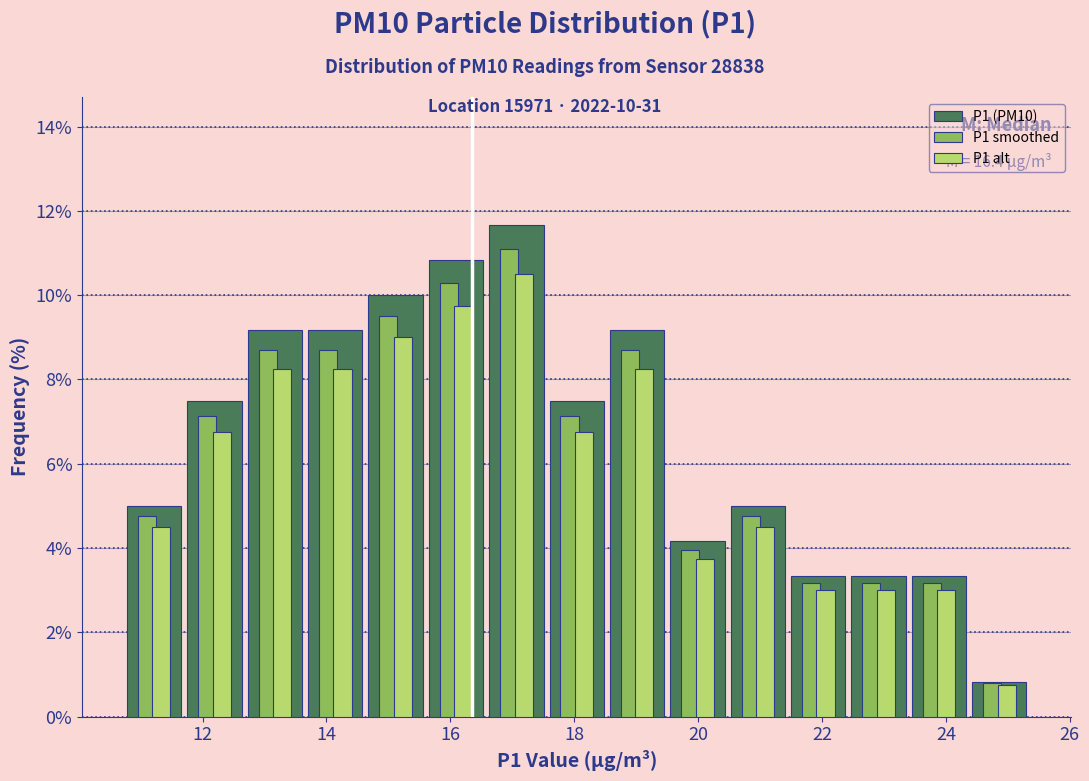

In the P1 smoothed series, which range on the x-axis has the tallest bar?

16.6 to 17.6